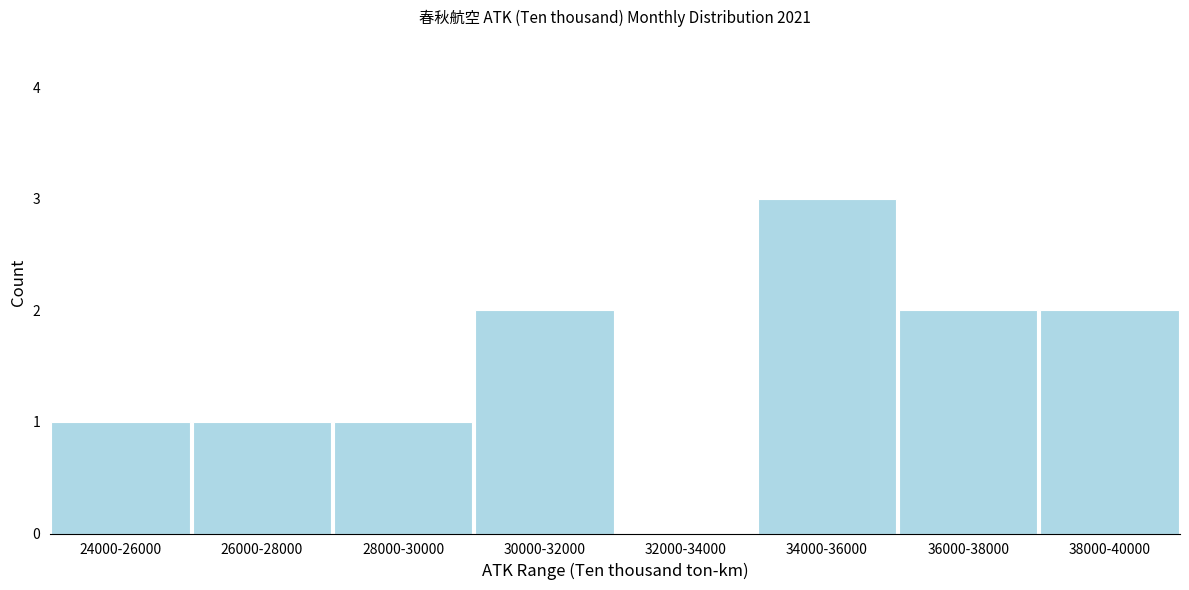

Reading left to right, transcribe all the data shown in this chart.

24000-26000=1	26000-28000=1	28000-30000=1	30000-32000=2	32000-34000=0	34000-36000=3	36000-38000=2	38000-40000=2